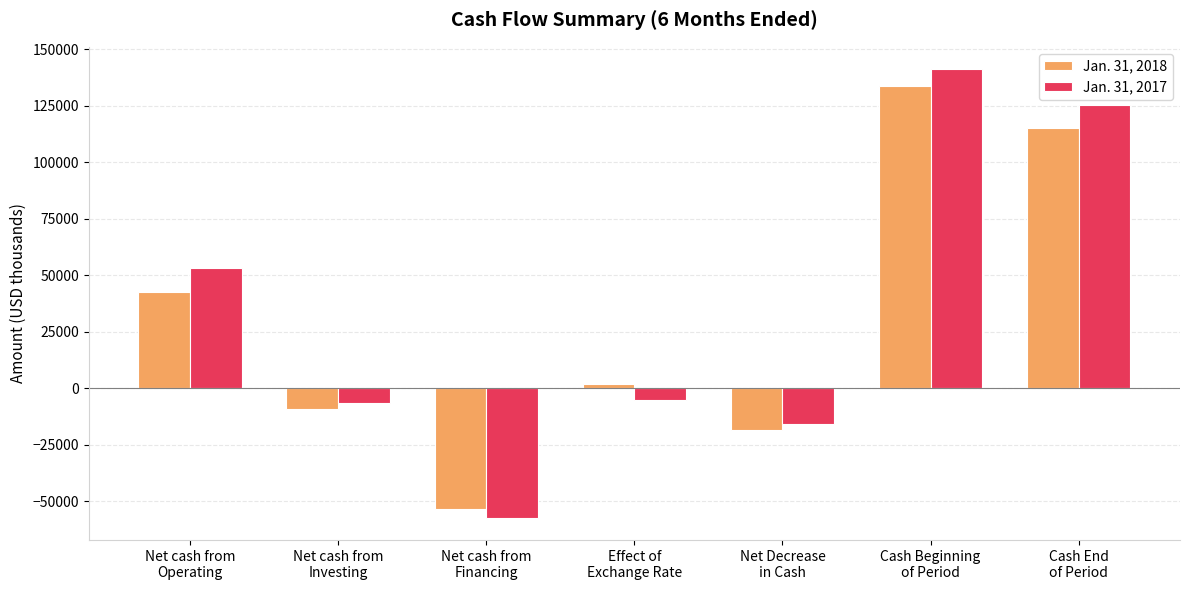

Reading left to right, what are all the values shown in this chart?

Jan. 31, 2018: 42460	-9198	-53642	1763	-18617	133944	115327
Jan. 31, 2017: 53334	-6642	-57302	-5410	-16020	141228	125208